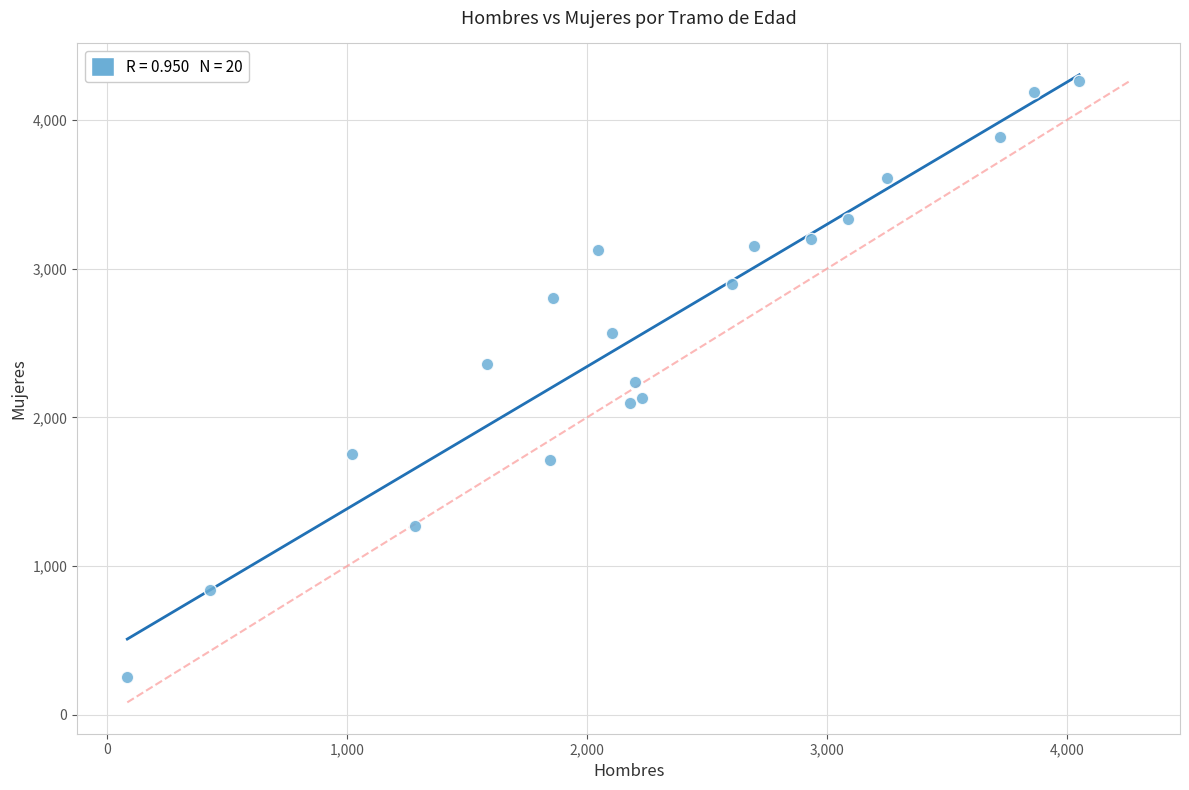

What is the range of Y values (max minus min)?

4010